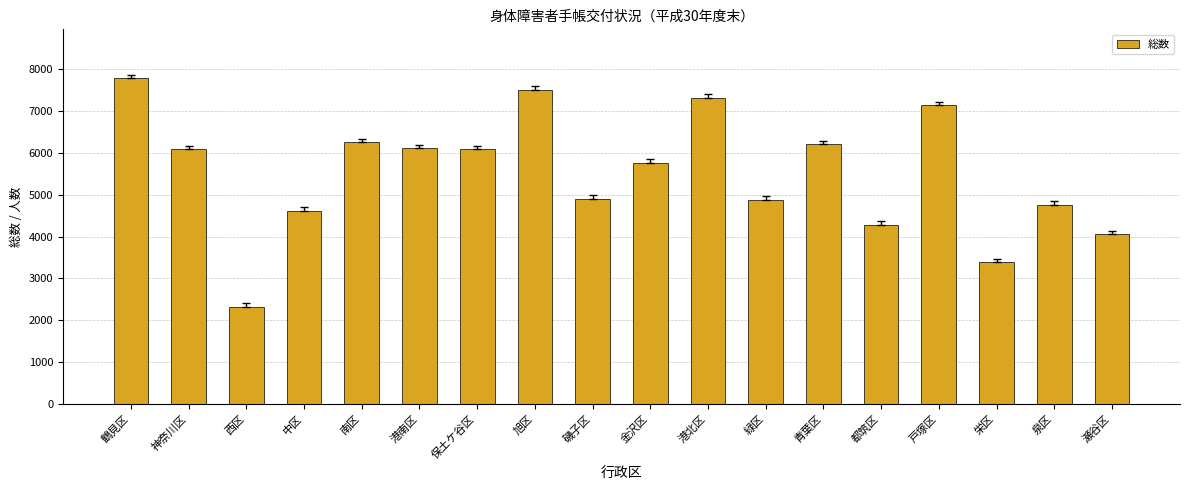

What is the value of the 15th bar from the left?

7144